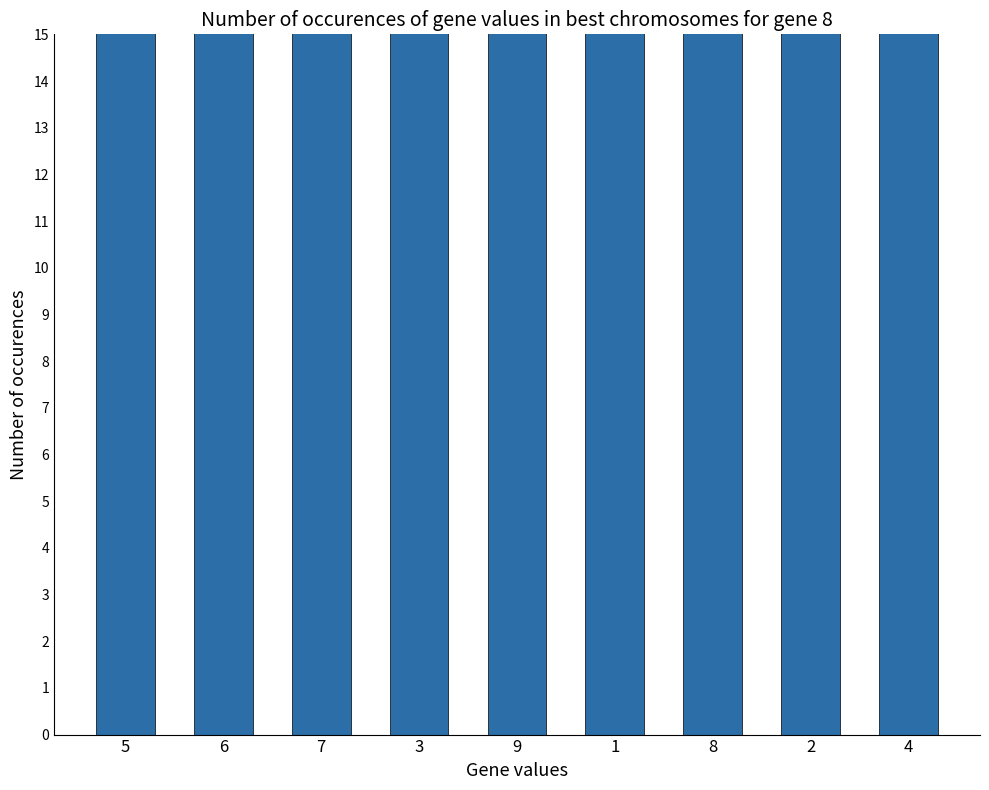

Count the number of data series in this chart.

1